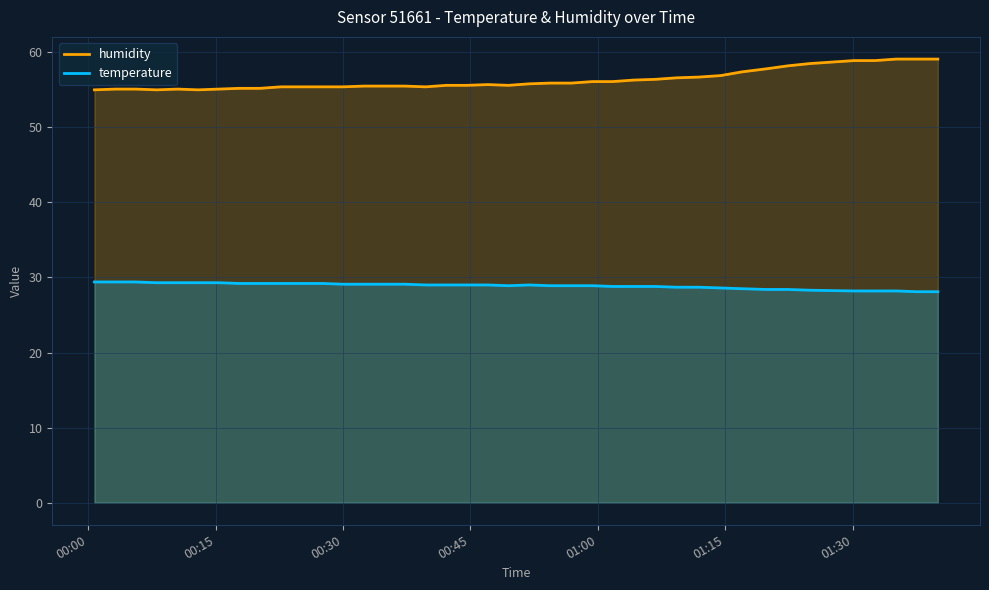

Which series has the largest range (max minus min)?

humidity